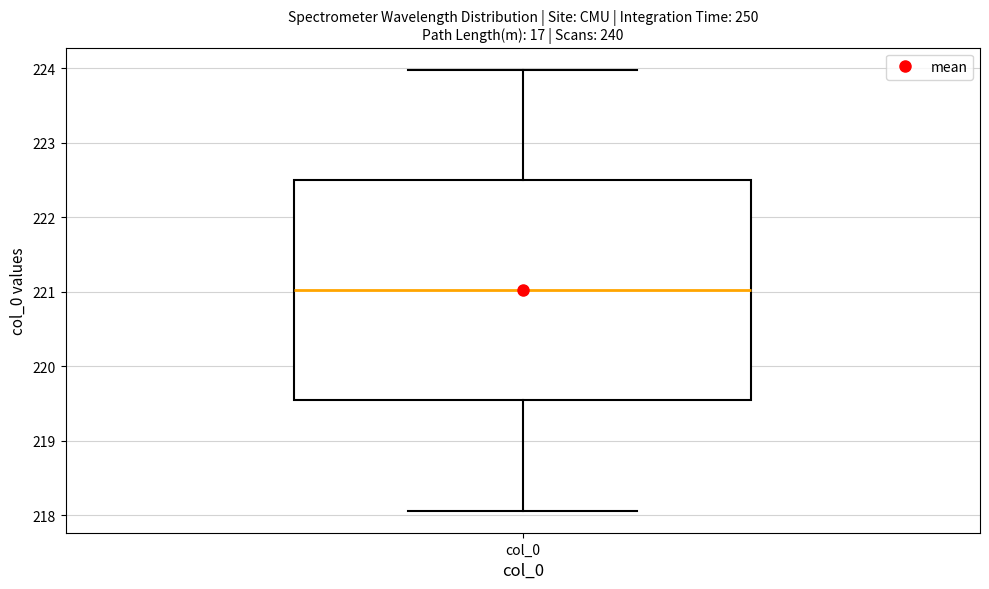

Where does the median line of the box for col_0 sit on the y-axis? The values are not printed on the chart, so give them approximately, as read against the axis.

221.0